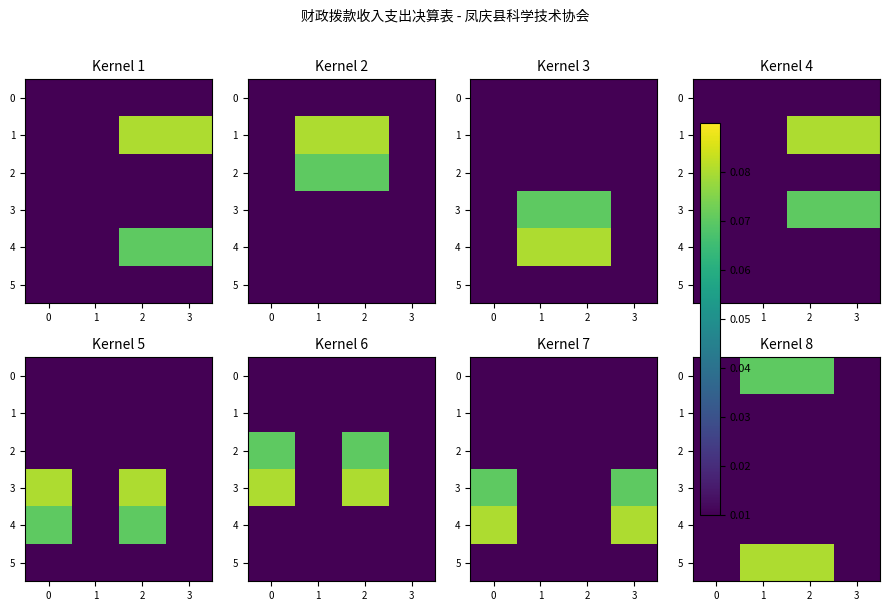

True or false: 0 has a value of 0.0 at 3.

True